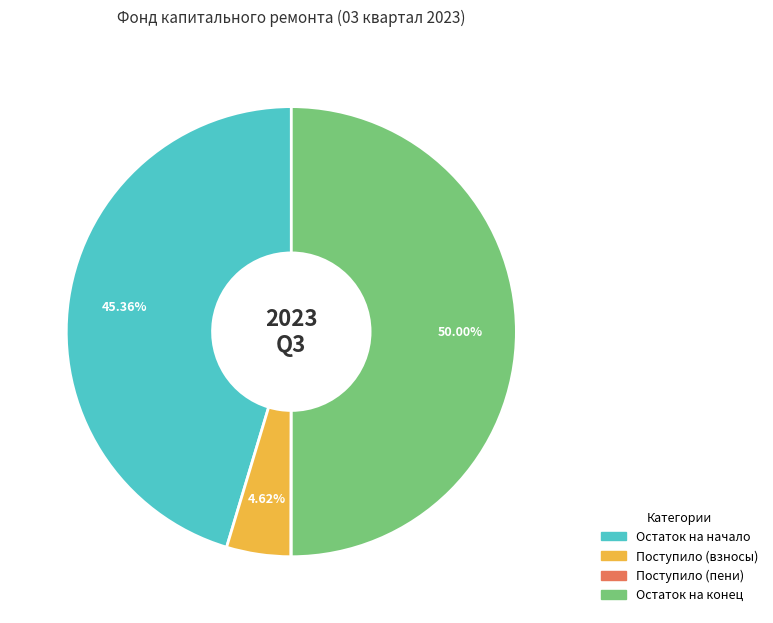

What is the largest slice in the pie chart?

Остаток на конец